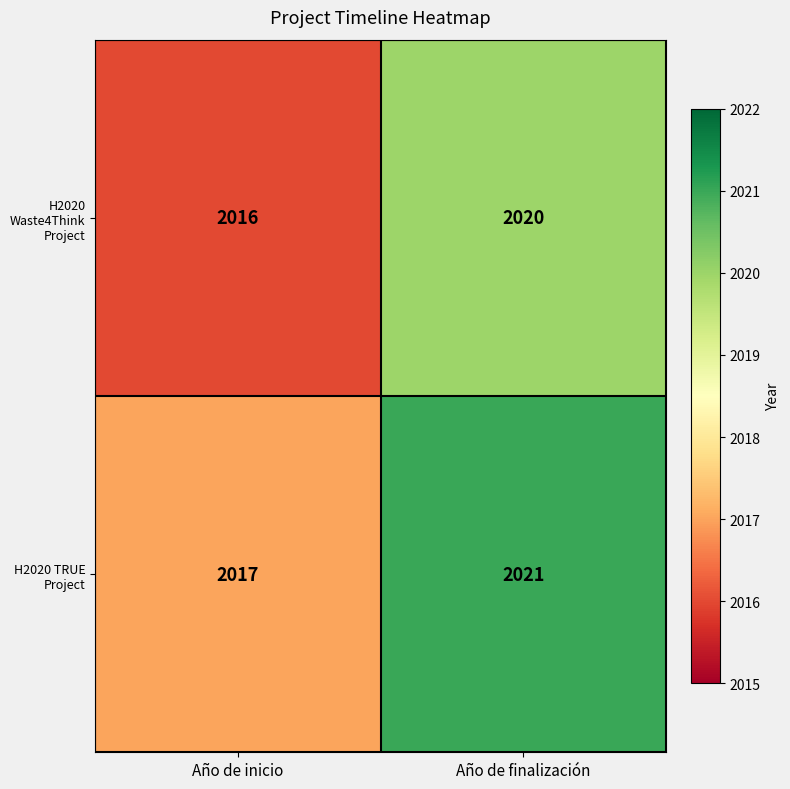

What is the sum of all H2020 TRUE Project values?

4038